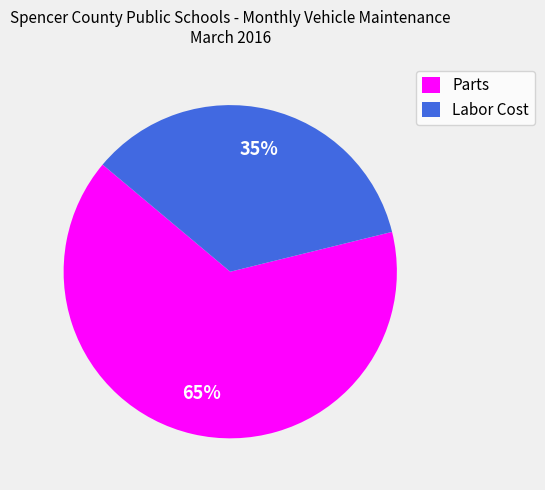

How many slices are in this pie chart?

2